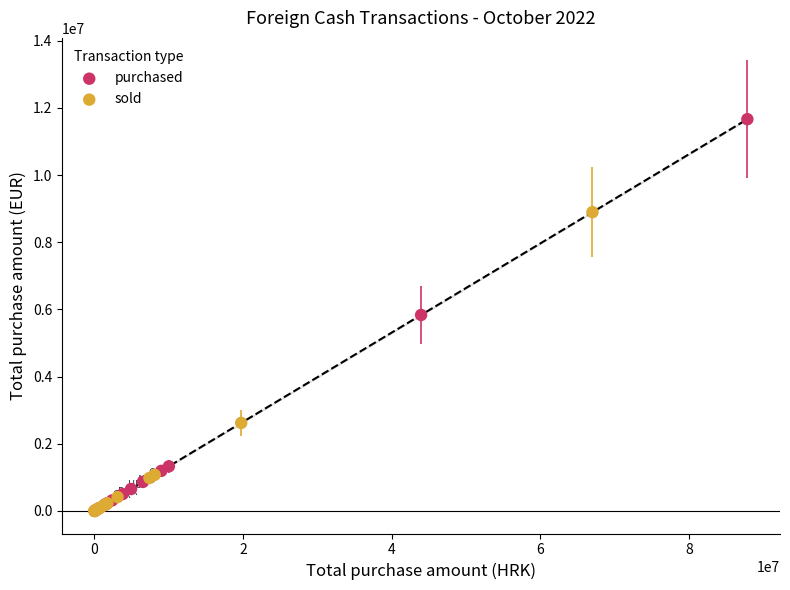

Which series contains the highest Y value?

purchased